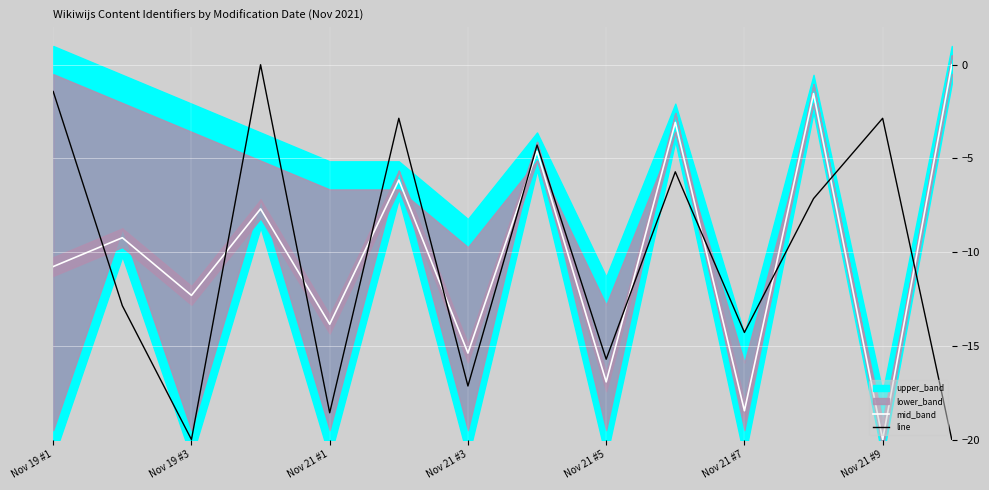

How many intersections are there between mid_band and line?

11